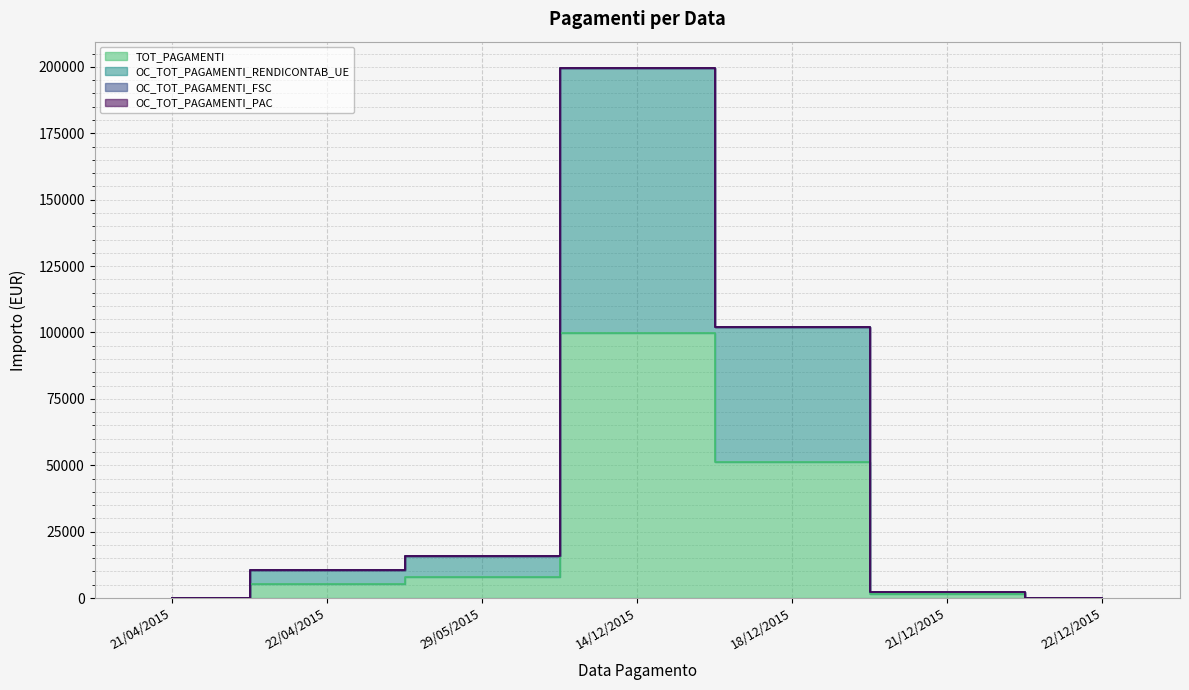

What is the sum of the OC_TOT_PAGAMENTI_RENDICONTAB_UE values at 22/04/2015 and 21/12/2015?

12977.9